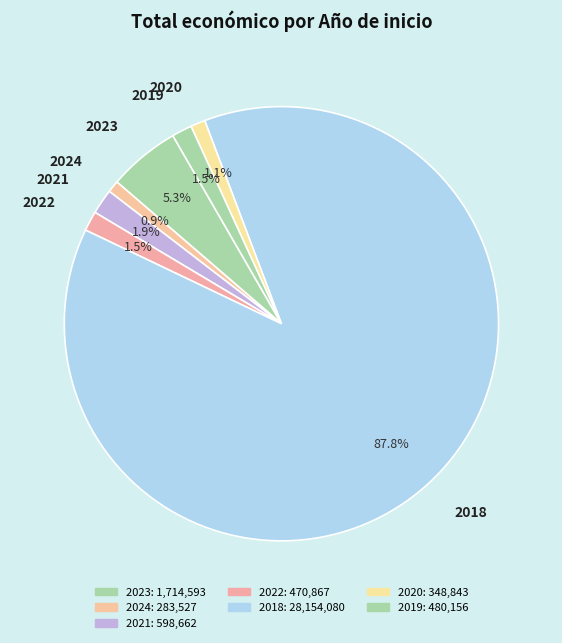

Which category has the biggest portion of the pie?

2018